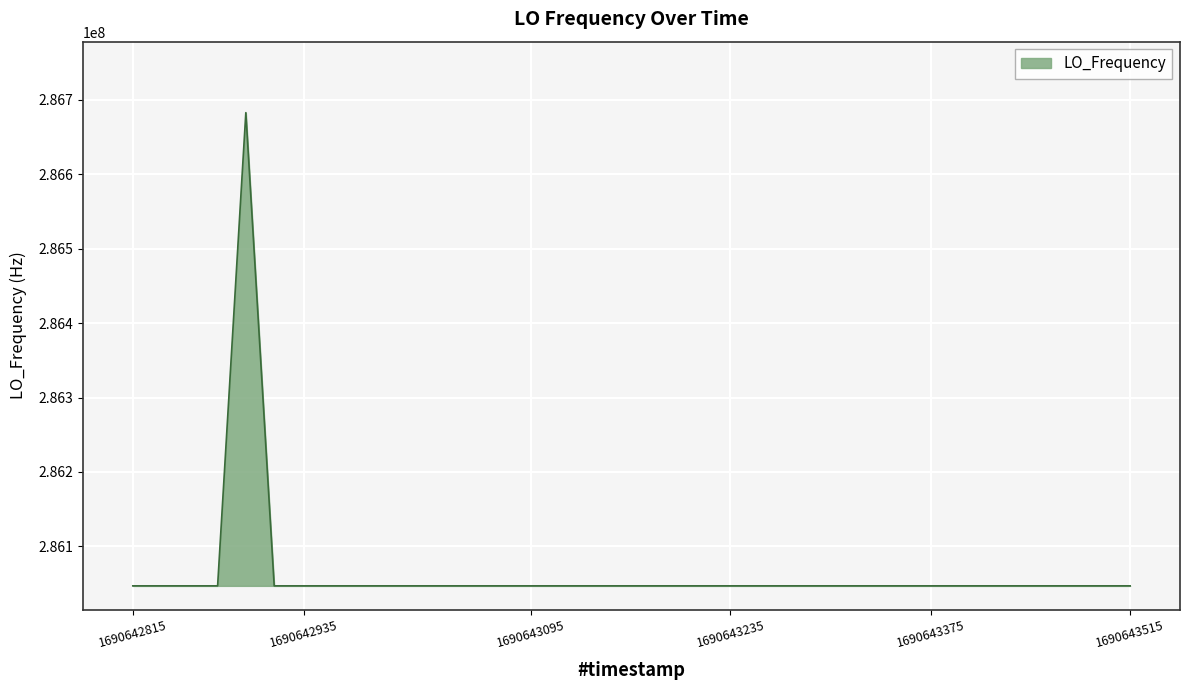

What is the smallest value displayed?

286046998.1